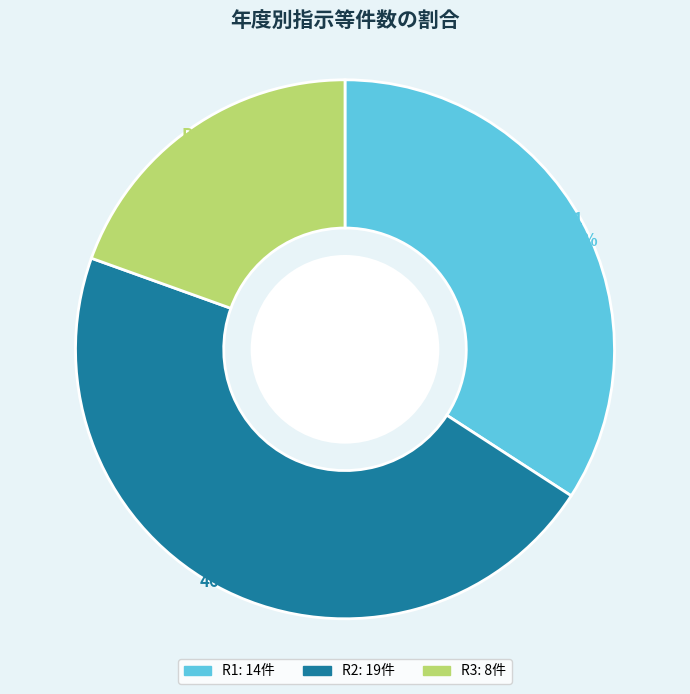

Does R3 represent more than half of the total?

No